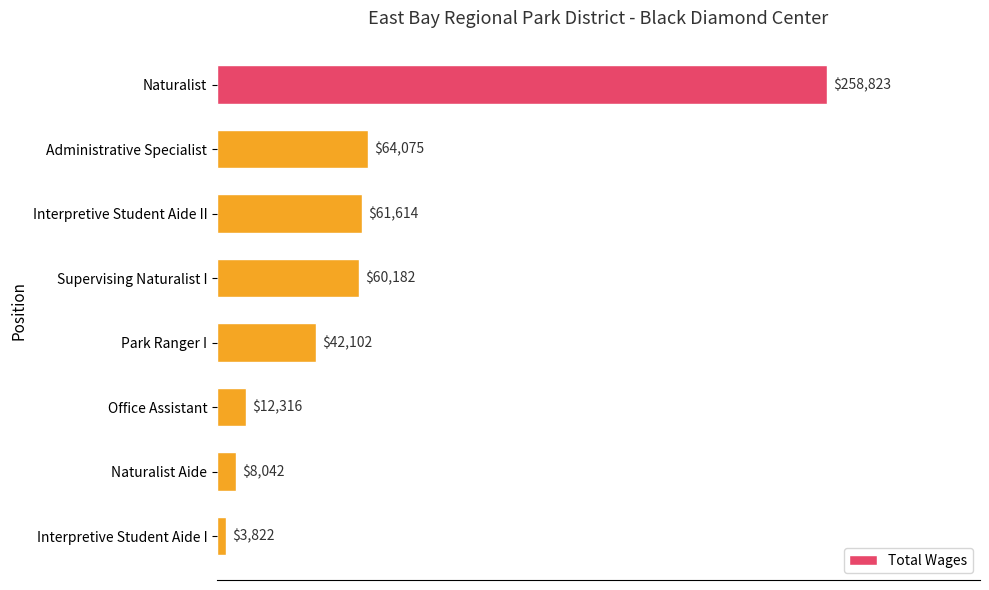

How many bars are there in total?

8